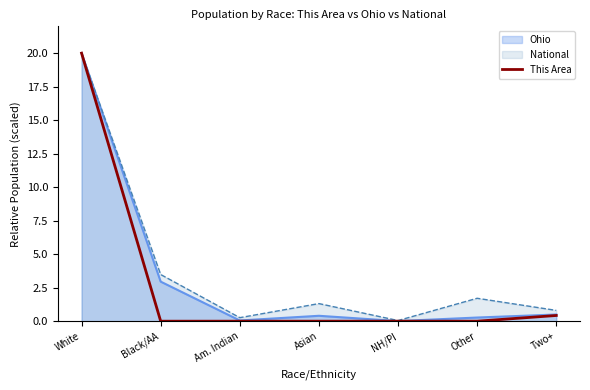

What is the change in value from Am. Indian to Two+?

+0.4